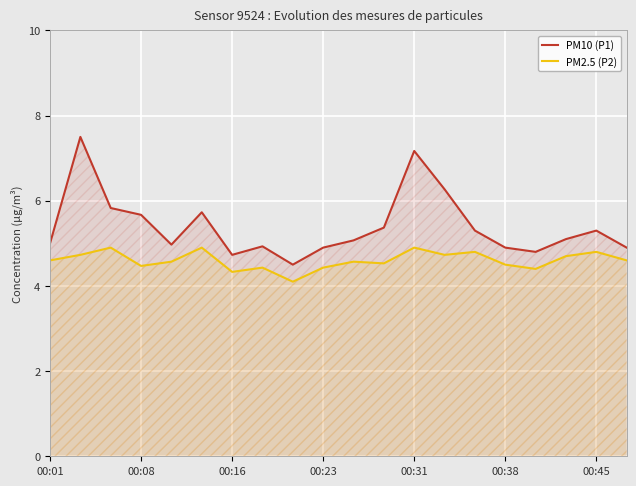

Which series has the largest total across all categories?

PM10 (P1)